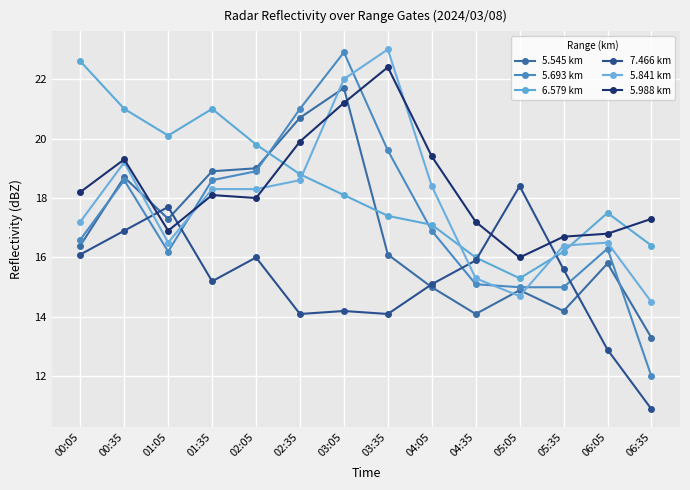

Reading right to left, what are all the values shown in this chart?

5.545 km: 06:35=13.3	06:05=15.8	05:35=14.2	05:05=14.9	04:35=14.1	04:05=15.0	03:35=16.1	03:05=21.7	02:35=20.7	02:05=19.0	01:35=18.9	01:05=17.3	00:35=18.7	00:05=16.4
5.693 km: 06:35=12.0	06:05=16.3	05:35=15.0	05:05=15.0	04:35=15.1	04:05=16.9	03:35=19.6	03:05=22.9	02:35=21.0	02:05=18.9	01:35=18.6	01:05=16.2	00:35=18.6	00:05=16.6
6.579 km: 06:35=16.4	06:05=17.5	05:35=16.2	05:05=15.3	04:35=16.0	04:05=17.1	03:35=17.4	03:05=18.1	02:35=18.8	02:05=19.8	01:35=21.0	01:05=20.1	00:35=21.0	00:05=22.6
7.466 km: 06:35=10.9	06:05=12.9	05:35=15.6	05:05=18.4	04:35=15.9	04:05=15.1	03:35=14.1	03:05=14.2	02:35=14.1	02:05=16.0	01:35=15.2	01:05=17.7	00:35=16.9	00:05=16.1
5.841 km: 06:35=14.5	06:05=16.5	05:35=16.4	05:05=14.7	04:35=15.3	04:05=18.4	03:35=23.0	03:05=22.0	02:35=18.6	02:05=18.3	01:35=18.3	01:05=16.5	00:35=19.2	00:05=17.2
5.988 km: 06:35=17.3	06:05=16.8	05:35=16.7	05:05=16.0	04:35=17.2	04:05=19.4	03:35=22.4	03:05=21.2	02:35=19.9	02:05=18.0	01:35=18.1	01:05=16.9	00:35=19.3	00:05=18.2